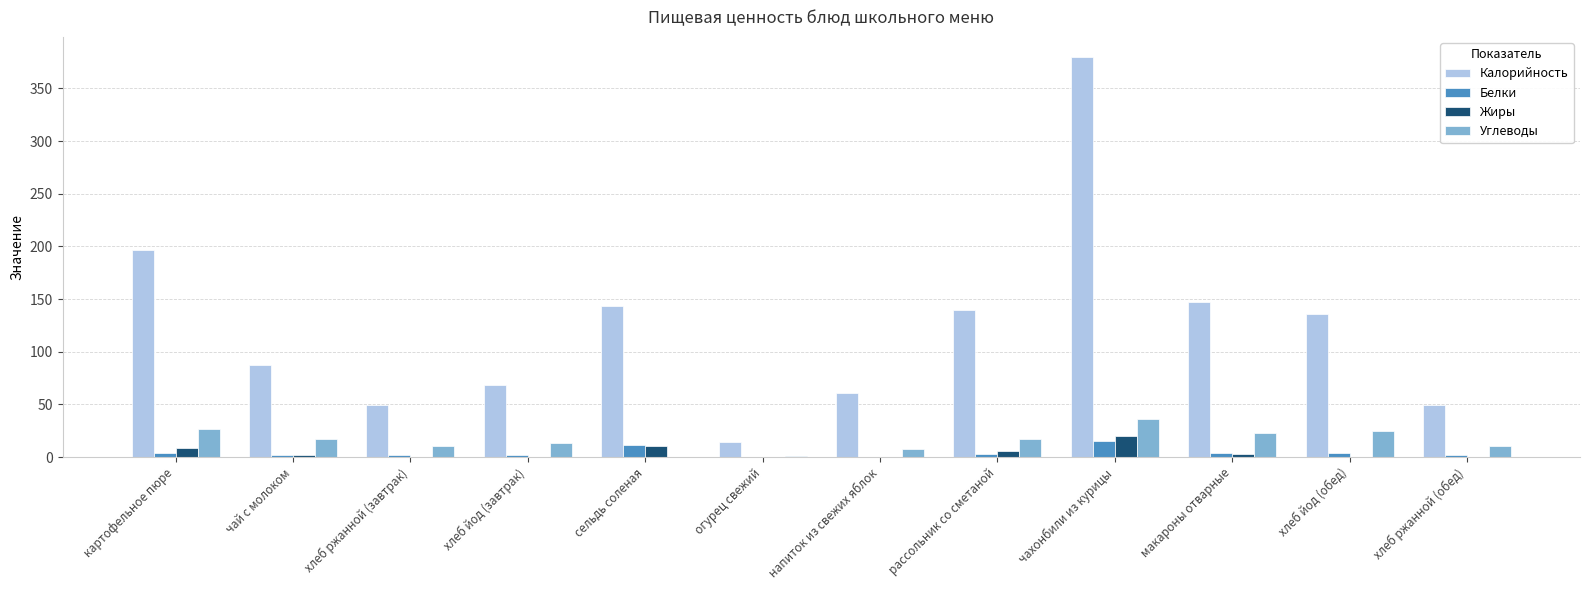

What is the sum of the Углеводы values at чахонбили из курицы and хлеб йод (завтрак)?

49.6